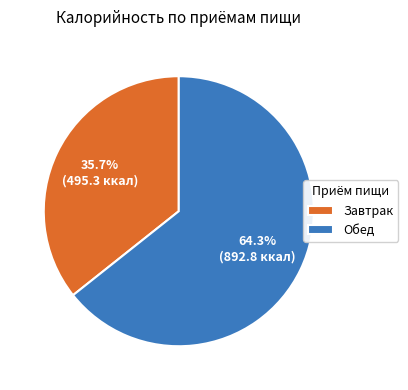

To the nearest percent, what portion does Обед represent?

64%